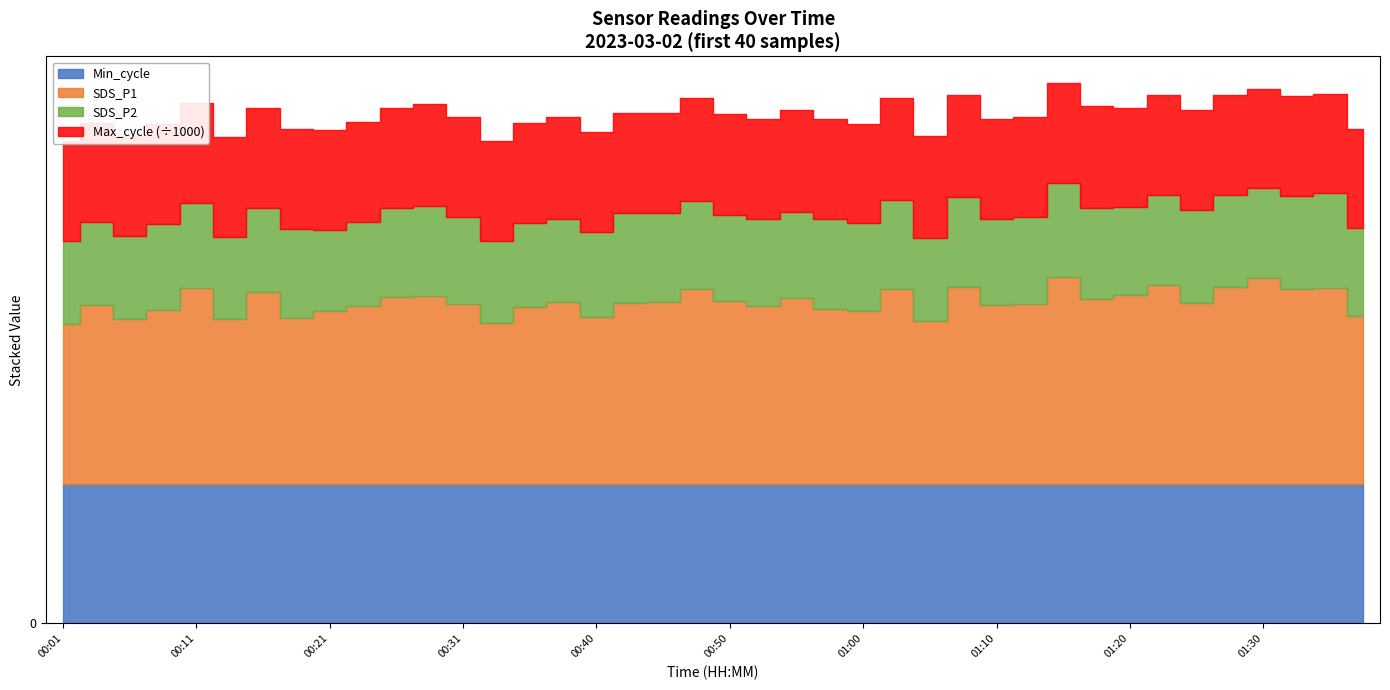

What is the value of the Min_cycle point at the 36th from the left?

28.0